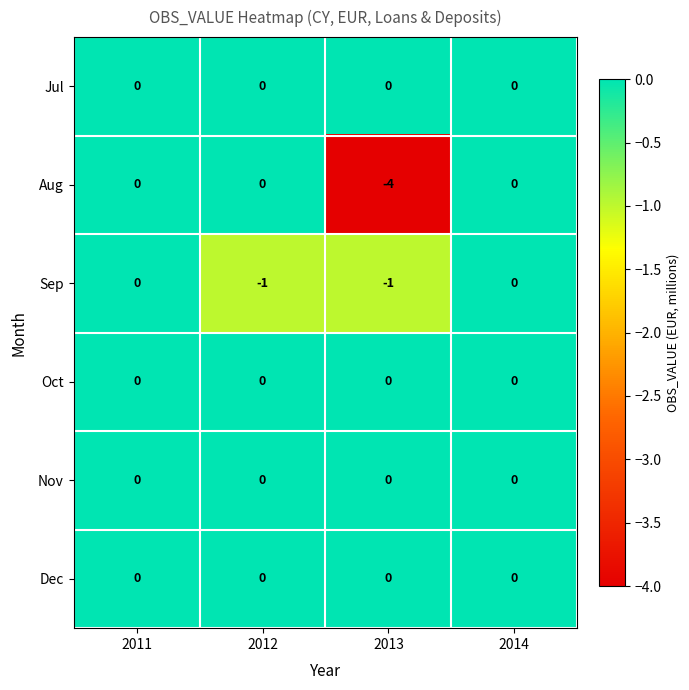

The Aug series shows 1 at 2011. True or false?

False